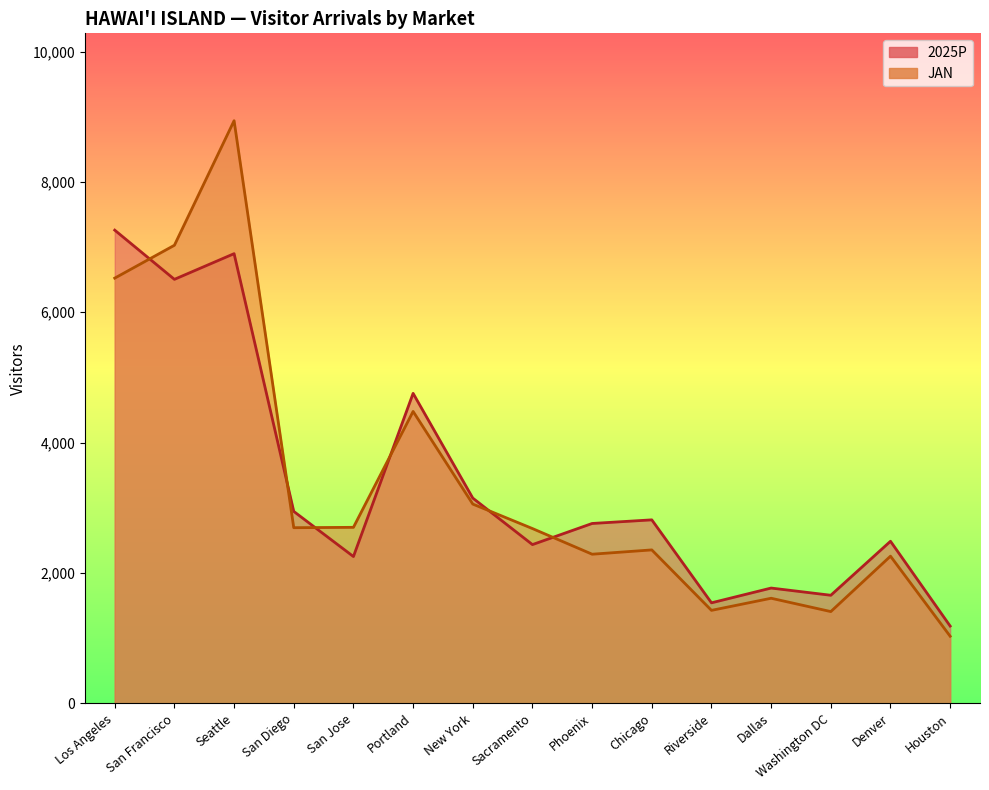

Reading left to right, extract all data points from this chart.

2025P: 7260.2	6505.2	6899.3	2944.2	2251.7	4755.9	3148.7	2434.9	2759.0	2814.6	1541.3	1768.1	1657.4	2486.1	1184.8
JAN: 6523.8	7028.4	8939.4	2694.3	2699.8	4478.3	3056.9	2681.1	2287.4	2353.5	1425.7	1611.6	1407.0	2257.4	1028.6